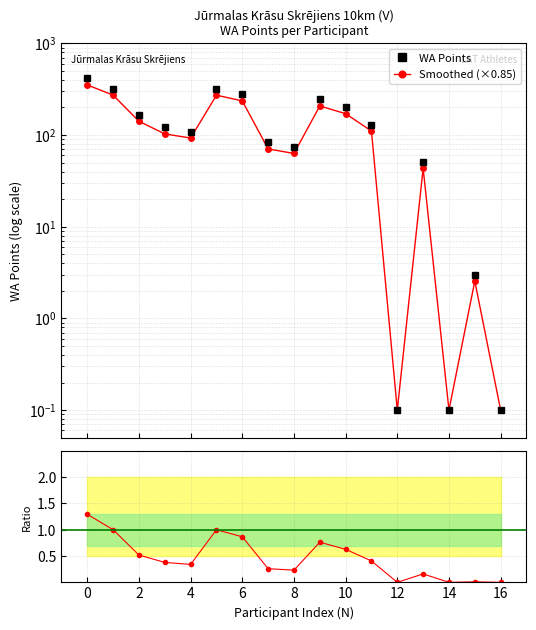

True or false: Ratio to runner-up has more than 0 interior local peaks.

True